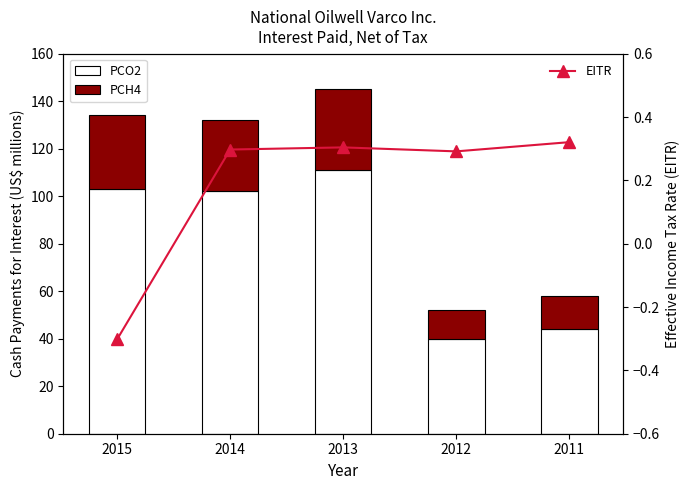

Reading right to left, list all the values displayed in this chart.

PCO2: 44.0	40.0	111.0	102.0	103.0
PCH4: 14.0	12.0	34.0	30.0	31.0
EITR: 0.3	0.3	0.3	0.3	-0.3